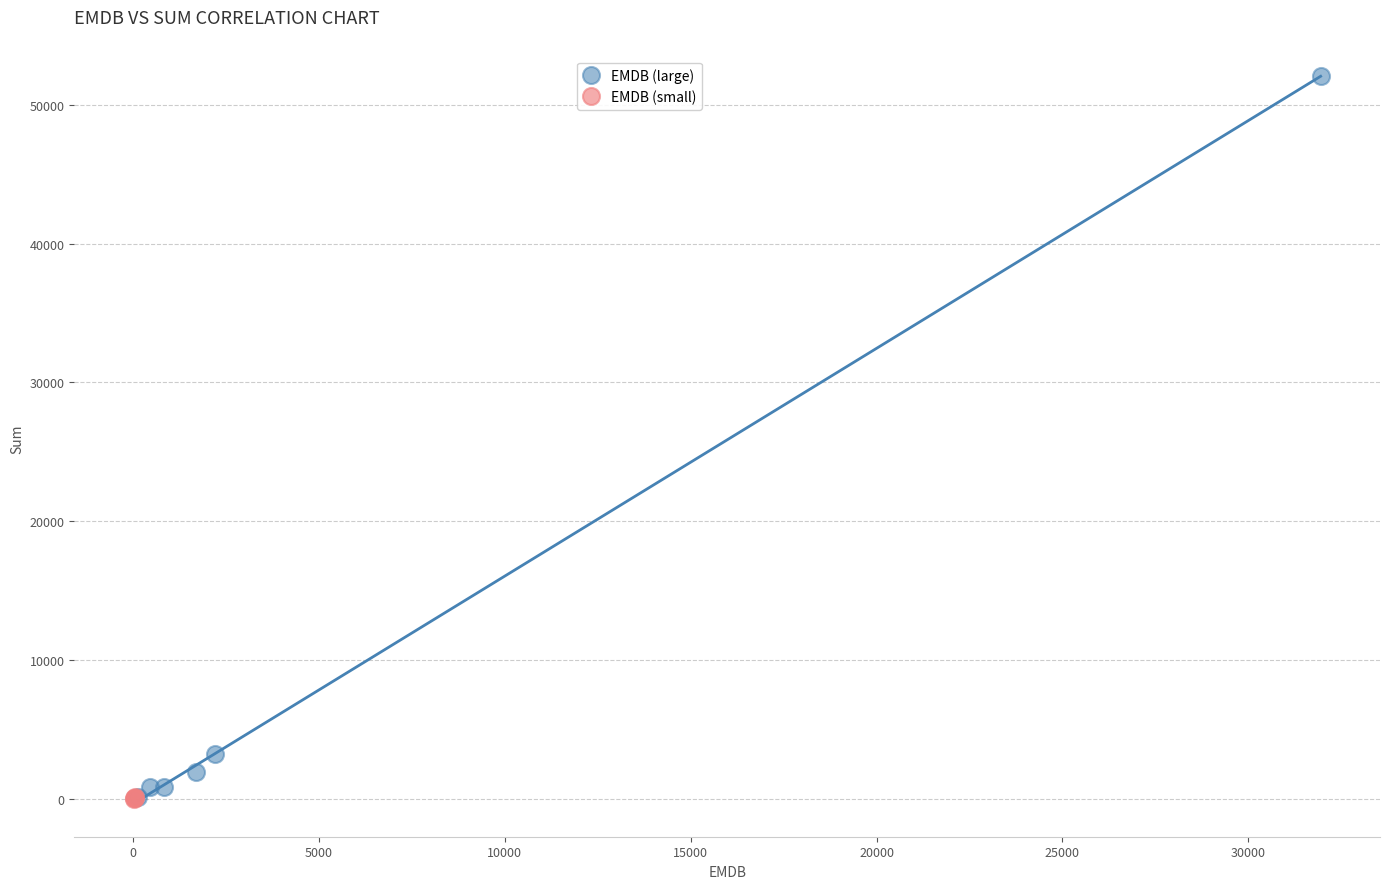

Which series has the widest spread of Y values?

EMDB (large)